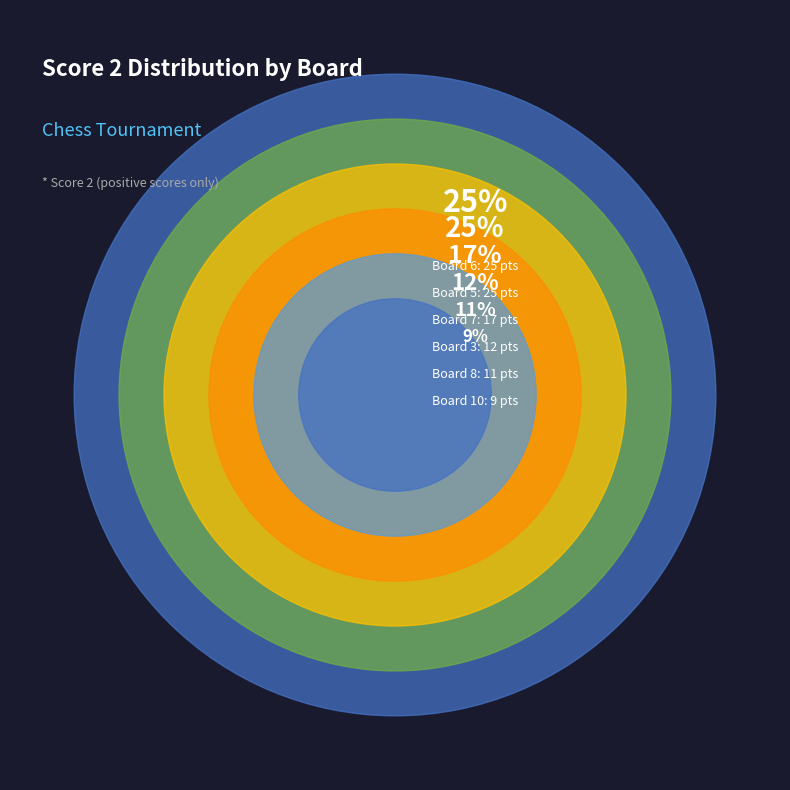

Is there a majority slice in this chart?

No